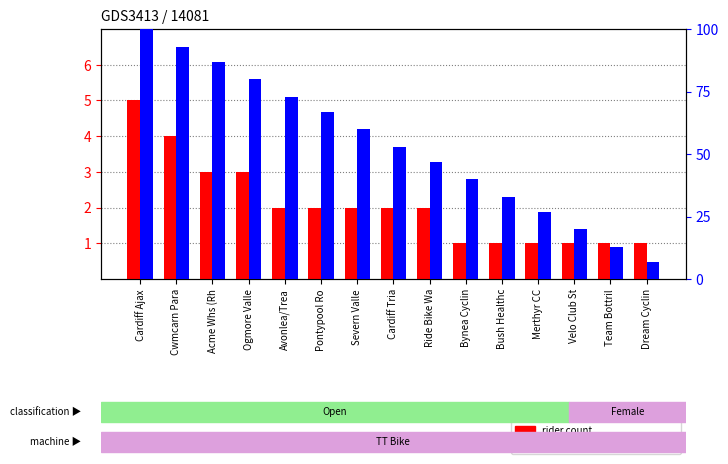

What is the label of the 2nd bar from the right?

Team Bottril